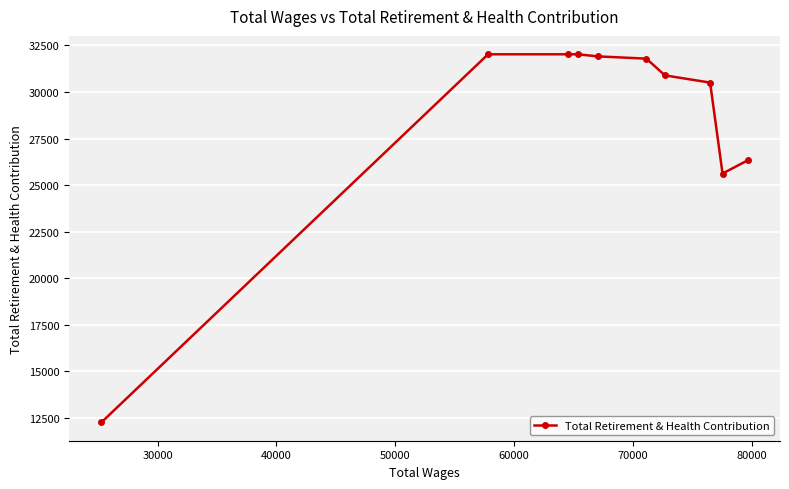

What is the value of the 9th point from the left?

25621